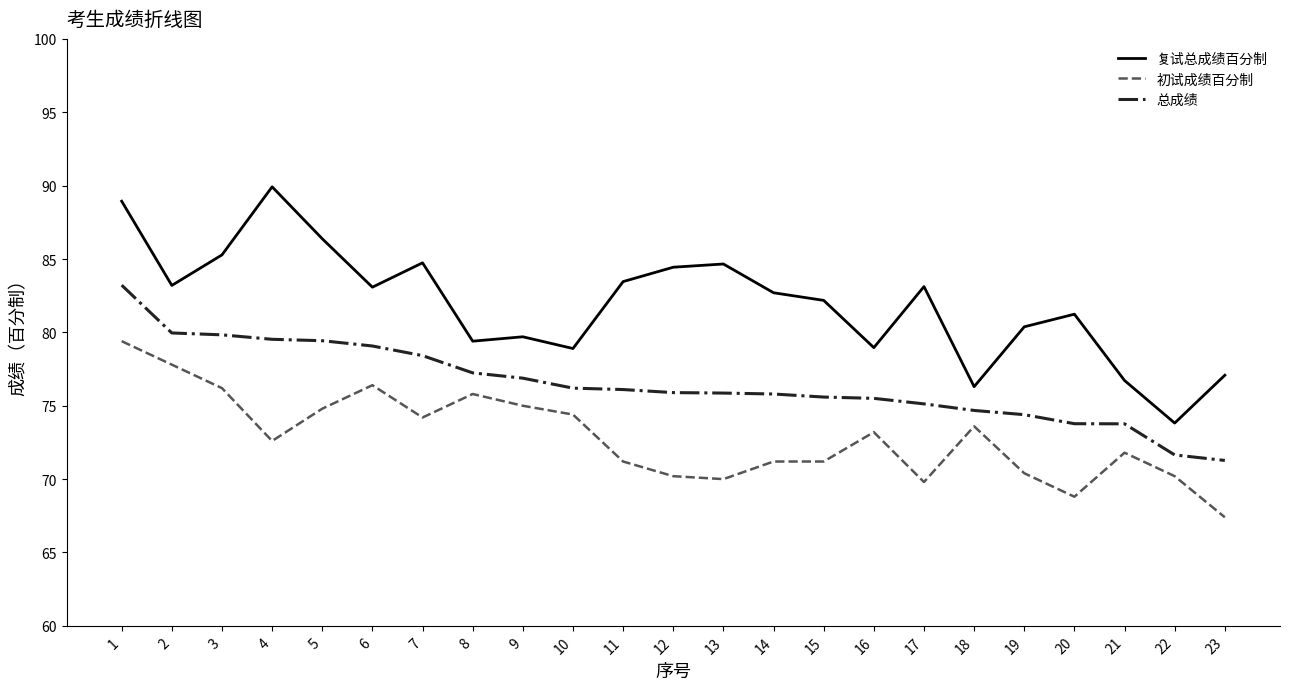

What is the average value of the 初试成绩百分制 series?

72.9